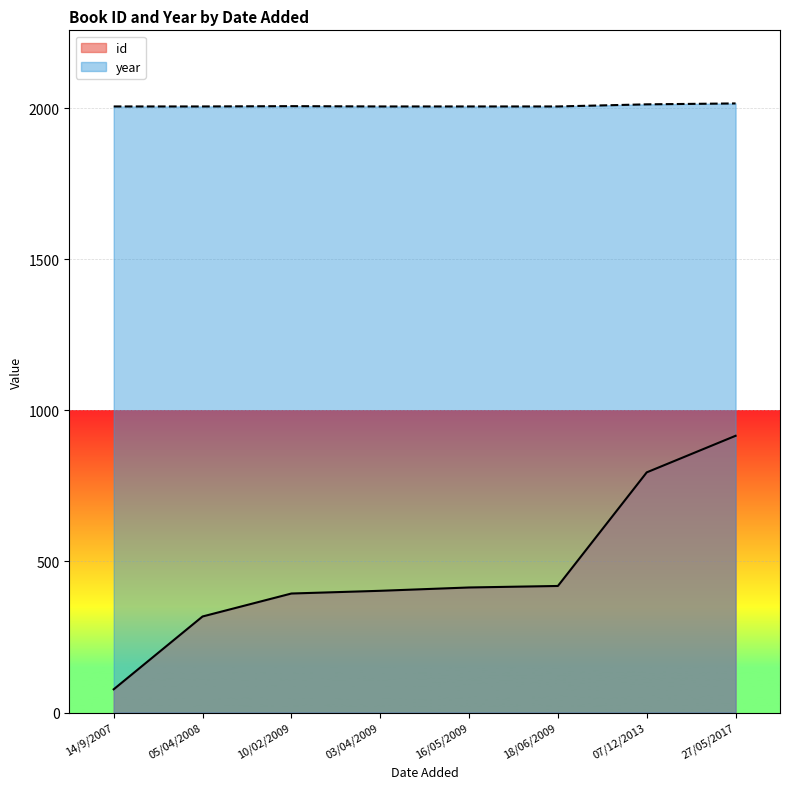

How many lines are shown in the chart?

2